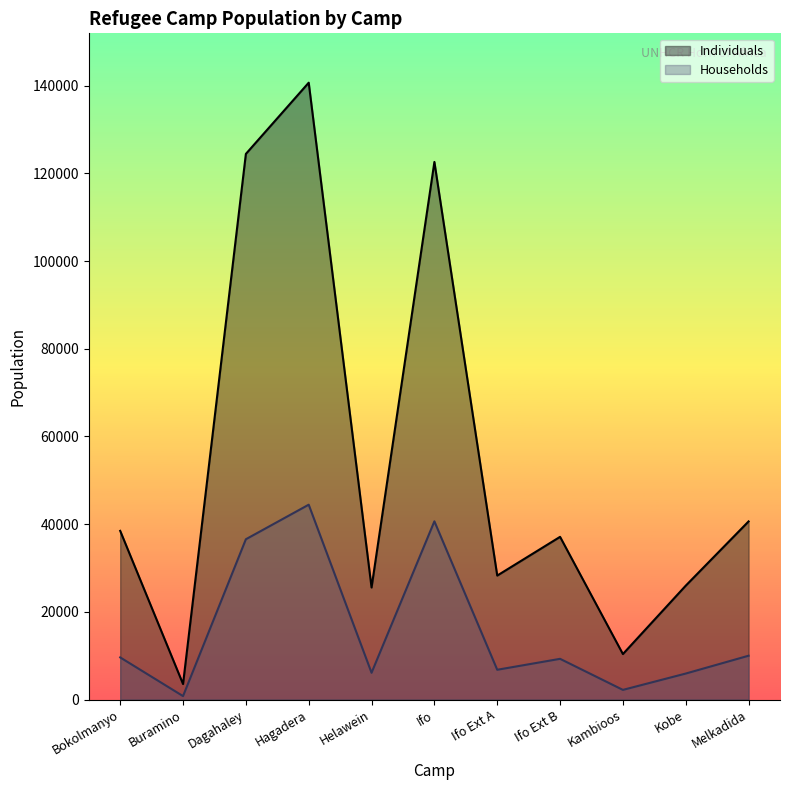

Is it true that Households equals 9189 at Ifo Ext A?

False